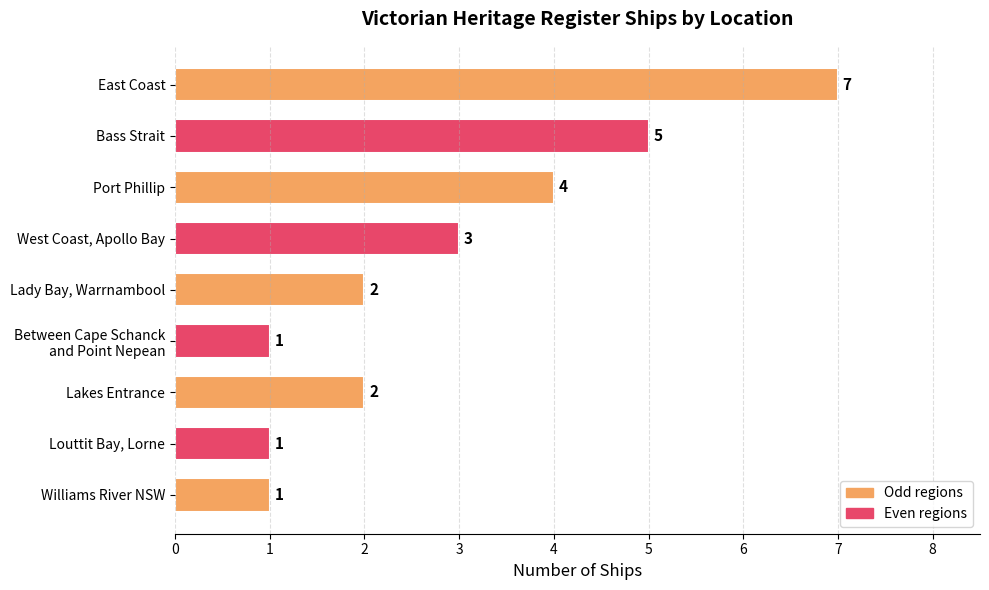

What is the difference between the second highest and second lowest values?

4